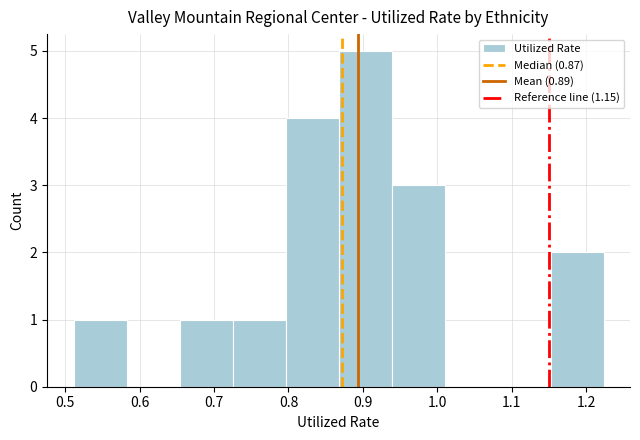

Reading left to right, list every bar in this chart as the range it spans on the x-axis followed by its height. Neither the bar edges nor the heights are printed on the chart, so give them approximately, as read against the axes.

0.51 to 0.58: 1
0.58 to 0.65: 0
0.65 to 0.72: 1
0.72 to 0.80: 1
0.80 to 0.87: 4
0.87 to 0.94: 5
0.94 to 1.01: 3
1.01 to 1.08: 0
1.08 to 1.15: 0
1.15 to 1.22: 2